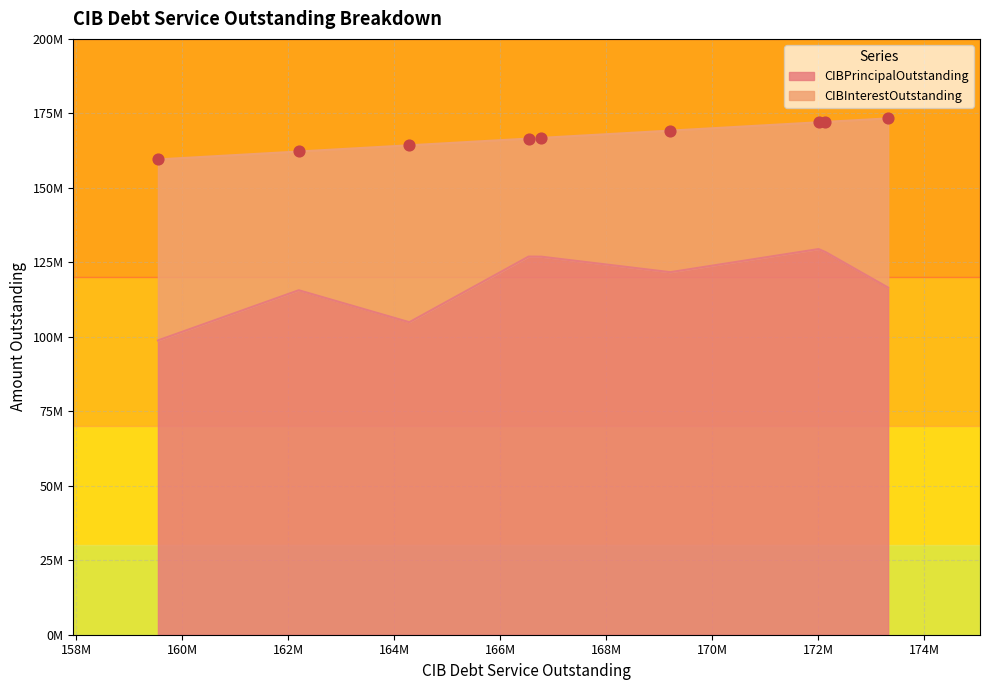

What is the total value across all series at Denton County FWSD 10?

166540153.6